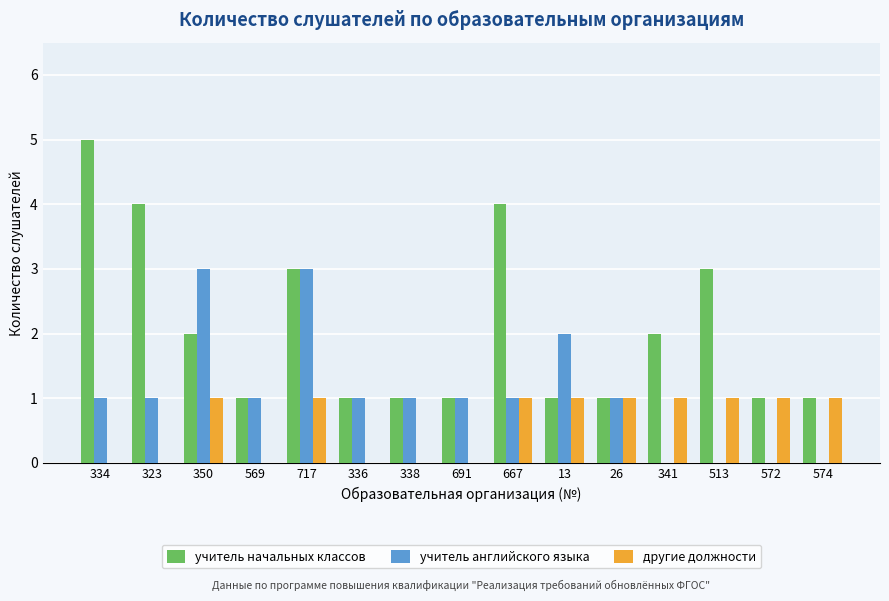

Reading left to right, transcribe all the data shown in this chart.

учитель начальных классов: 5	4	2	1	3	1	1	1	4	1	1	2	3	1	1
учитель английского языка: 1	1	3	1	3	1	1	1	1	2	1	0	0	0	0
другие должности: 0	0	1	0	1	0	0	0	1	1	1	1	1	1	1